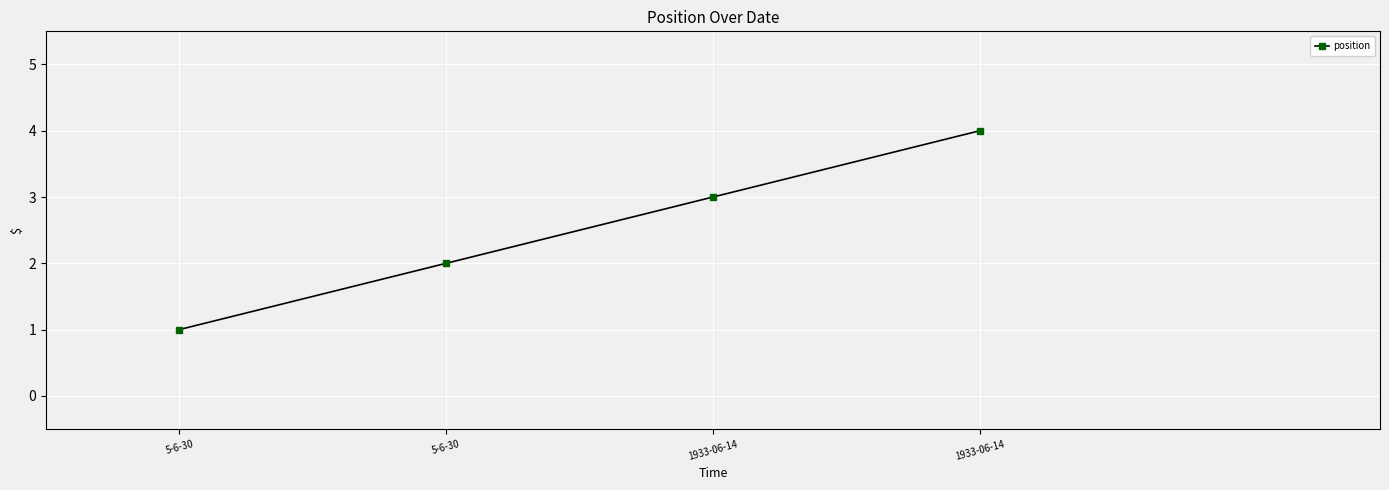

At which category does the chart reach its minimum across all series?

5-6-30